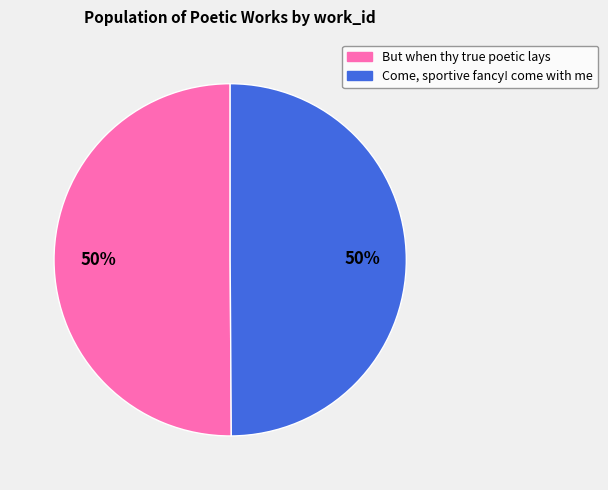

True or false: But when thy true poetic lays accounts for 50% of the total.

True